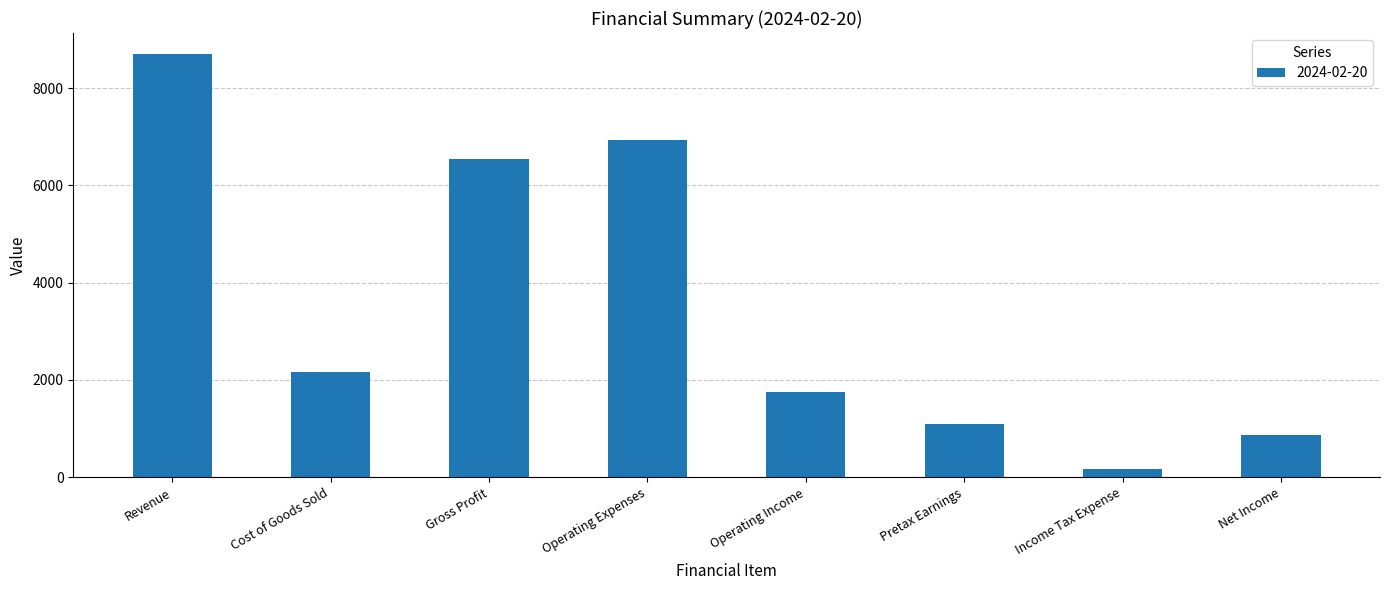

How many data points does each series have?

8